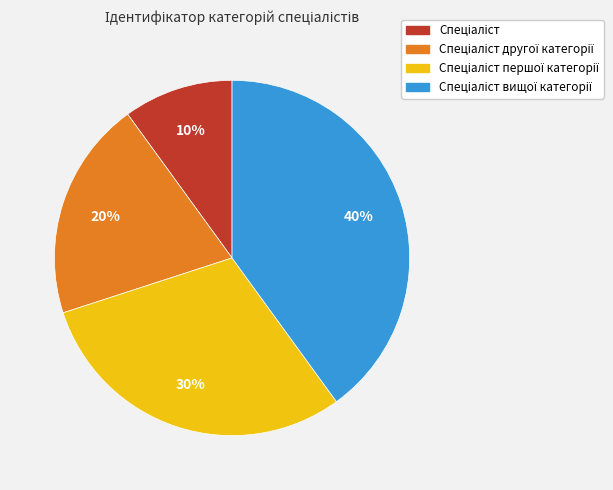

How many segments does this pie chart have?

4